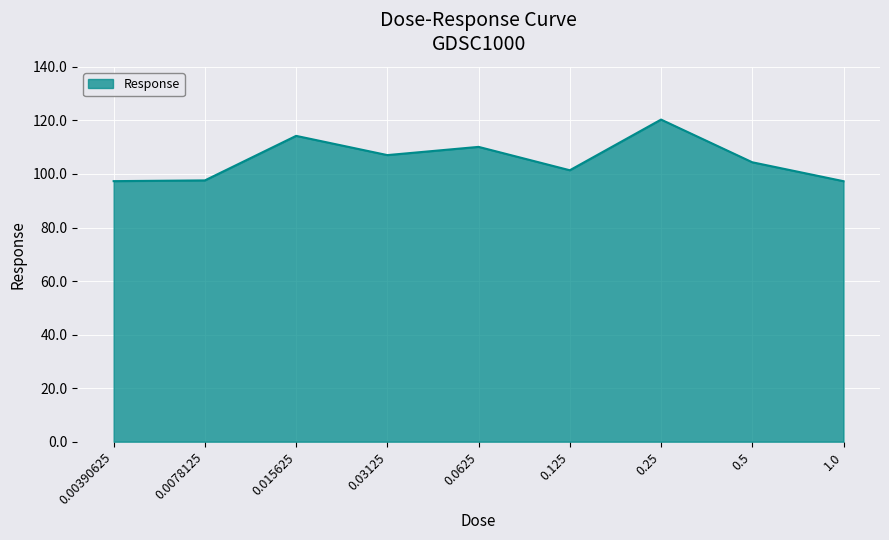

What is the minimum value shown in the chart?

97.3